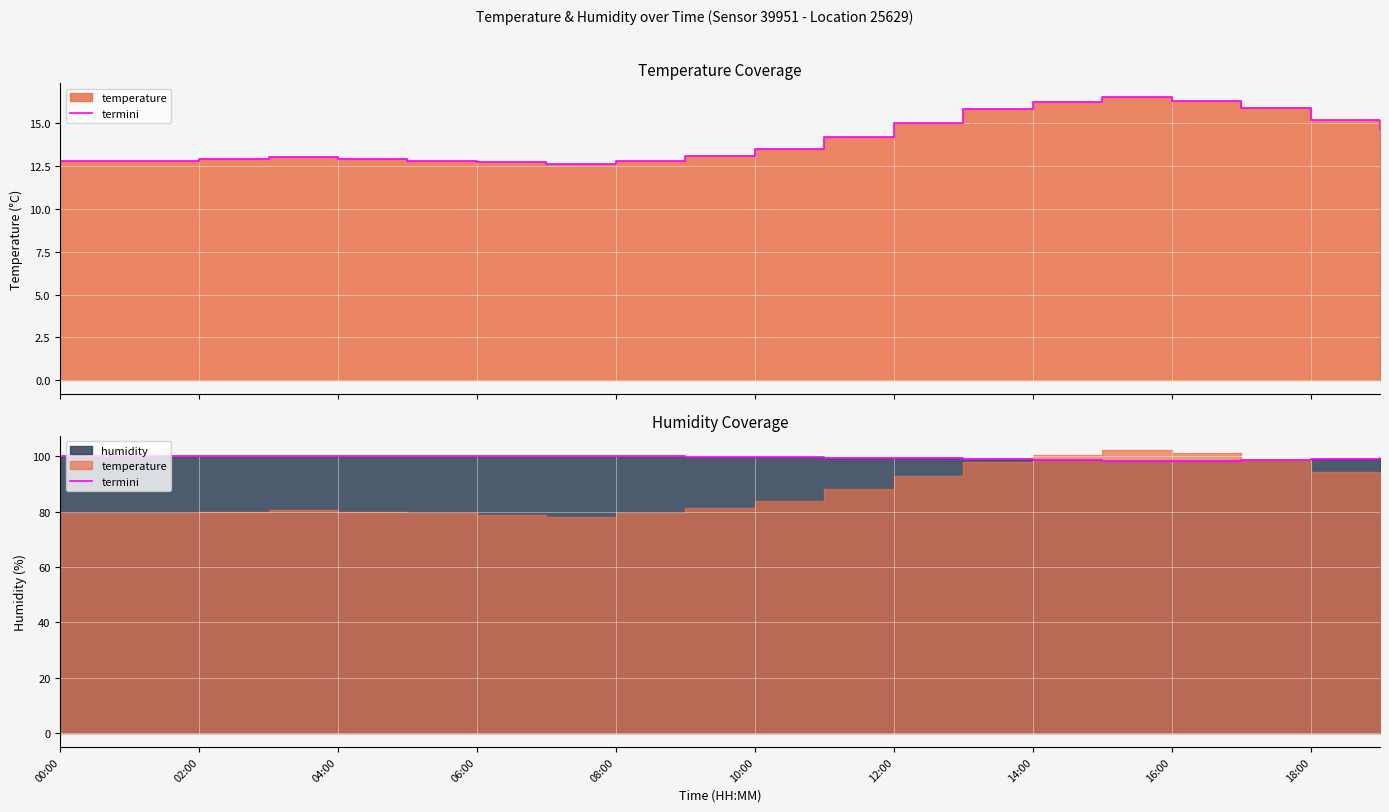

The chart shows a value of 167.7 at 19. True or false?

False